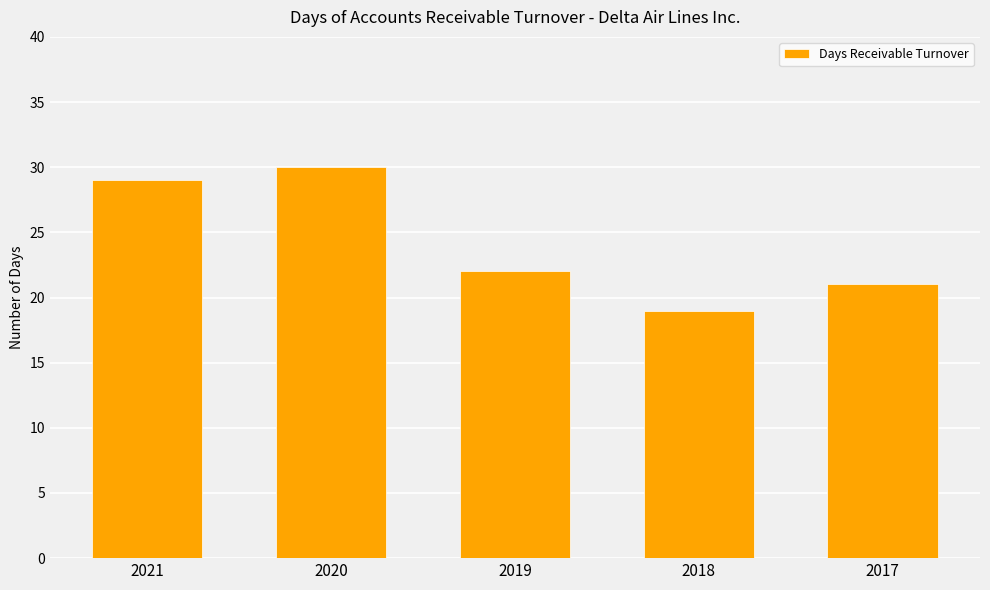

Are the bars grouped side by side (vs. stacked)?

No